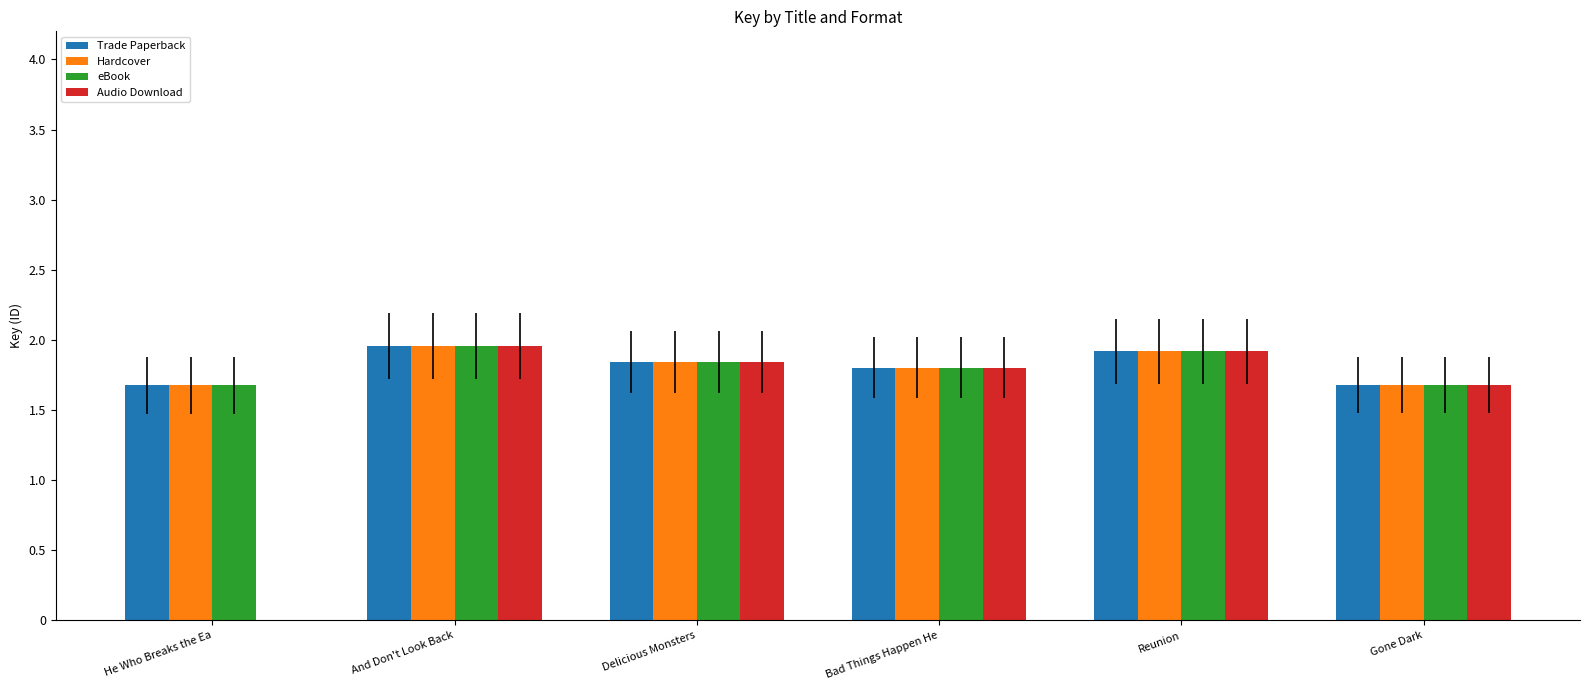

What is the sum of all Trade Paperback values?

10.9